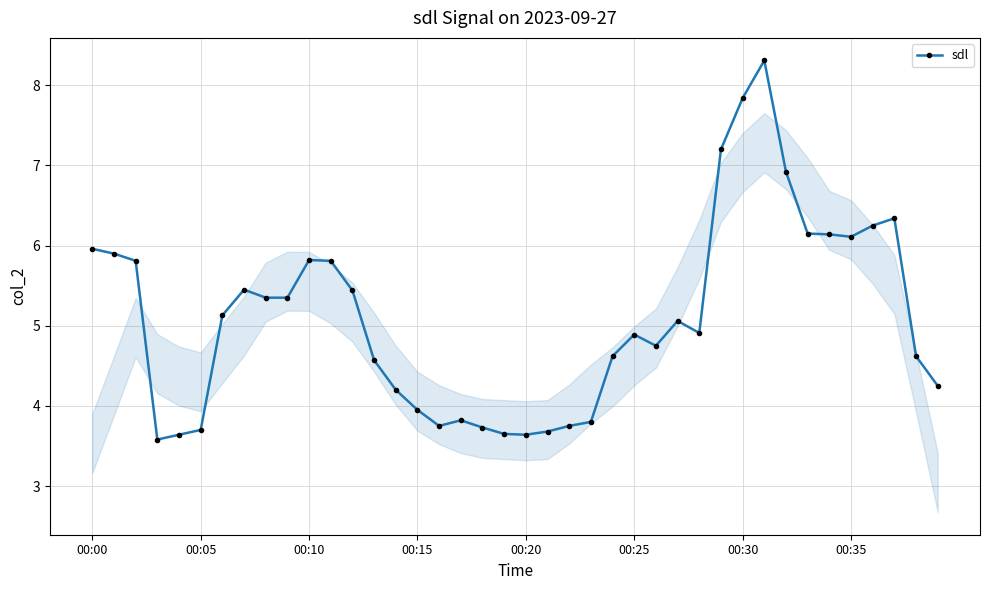

What is the greatest value displayed?

8.3